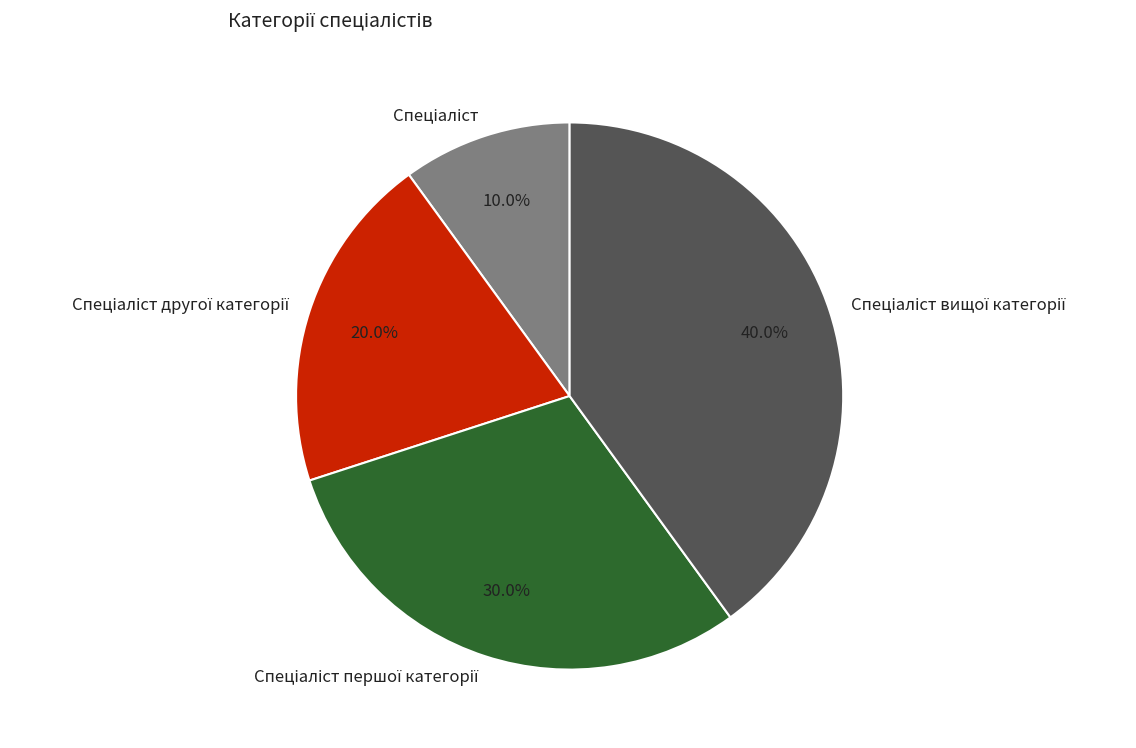

Which has a higher value, Спеціаліст другої категорії or Спеціаліст першої категорії?

Спеціаліст першої категорії